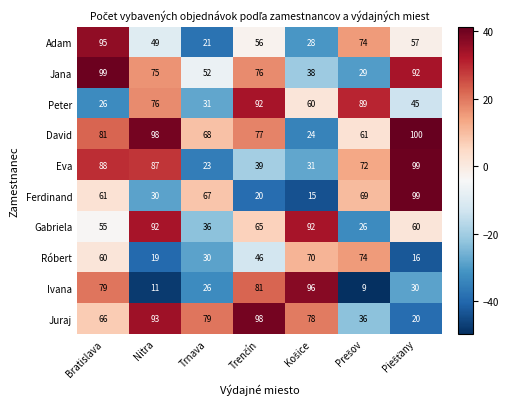

What is the minimum value shown in the chart?

9